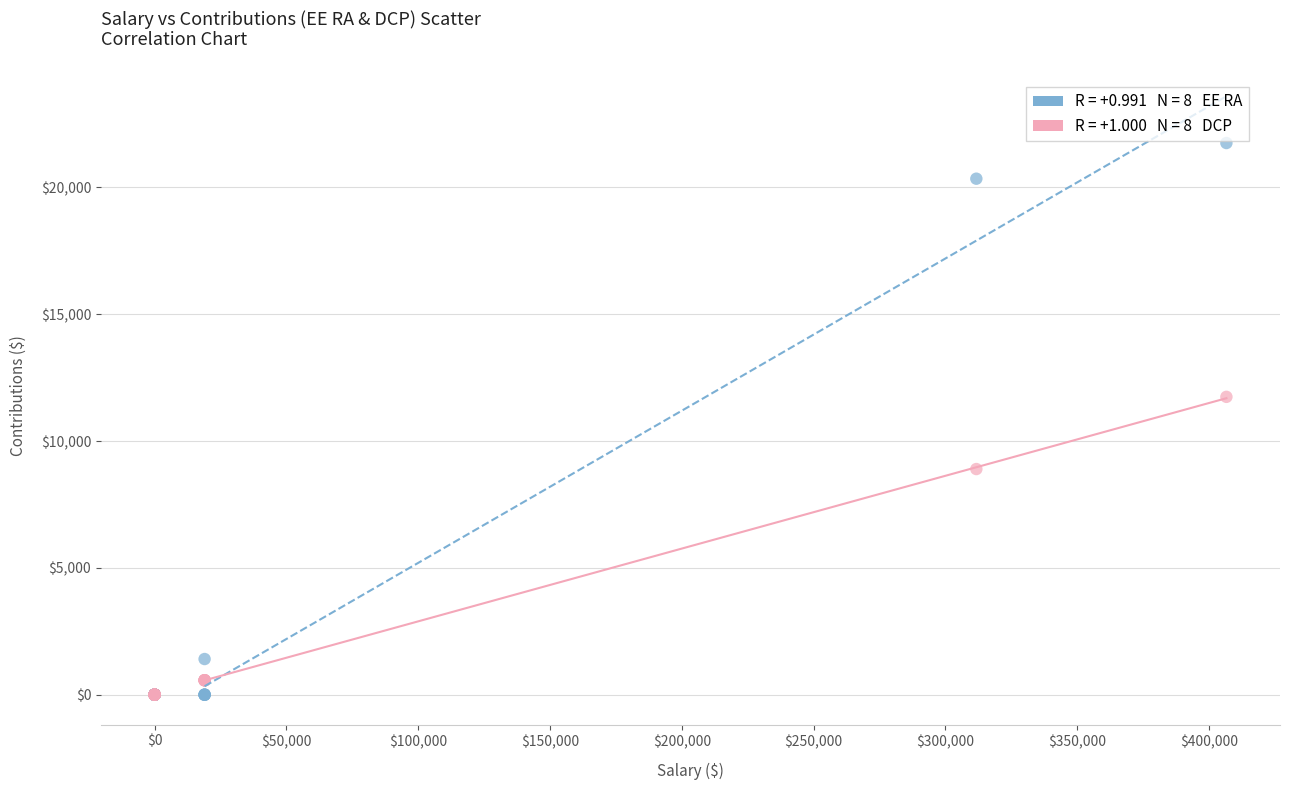

Across all series, what Y value is closest to 10875?

11742.8